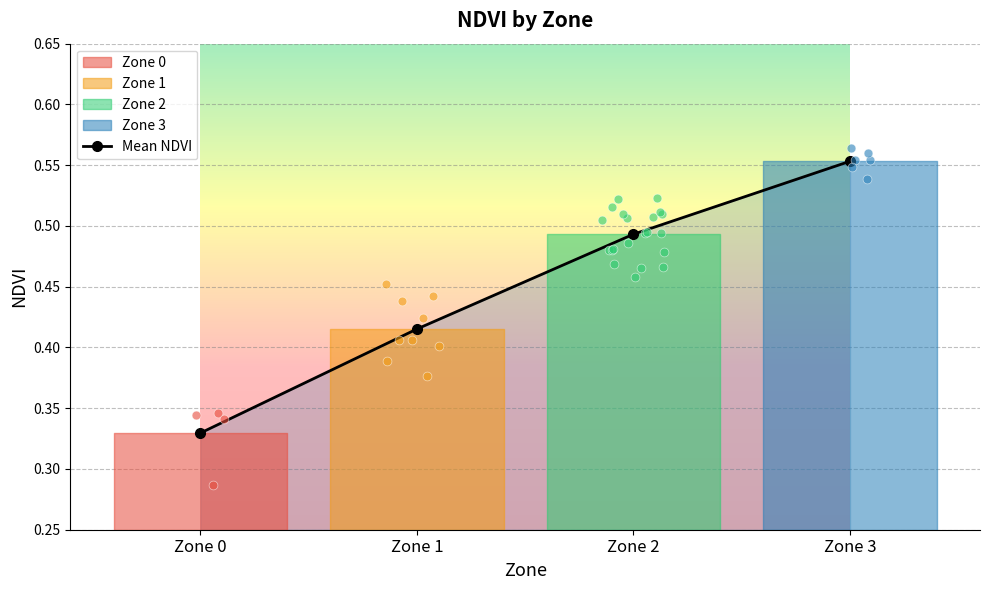

What is the change in value from Zone 1 to Zone 3?

+0.1